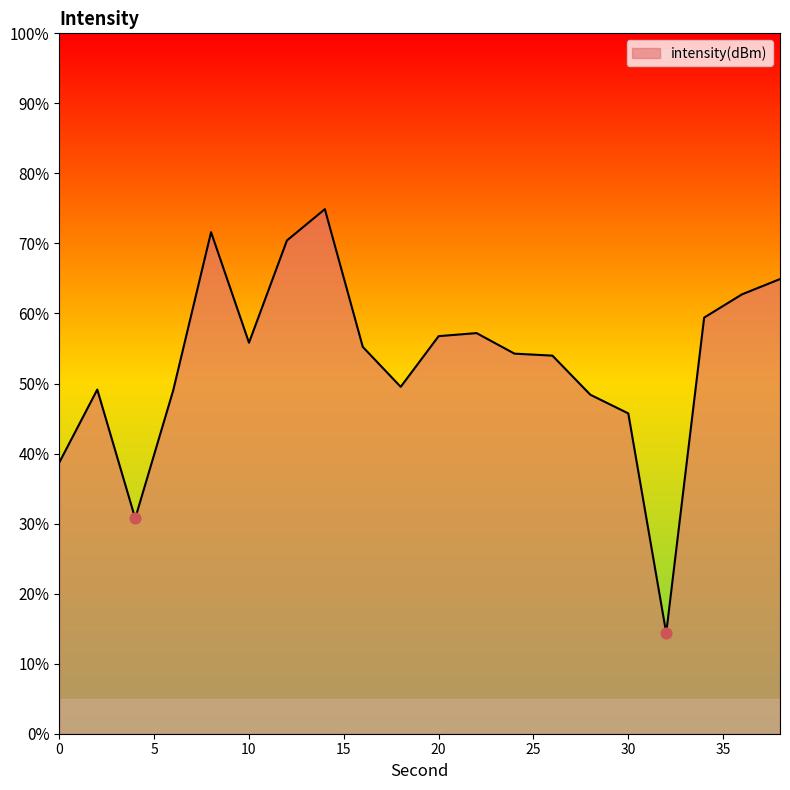

What is the change in value from 2 to 6?

-0.1